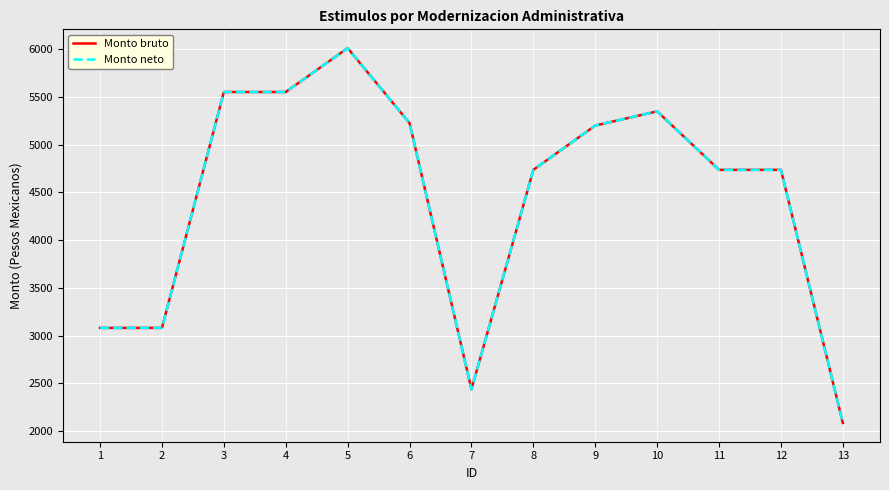

Does the chart display data point markers on the line(s)?

No